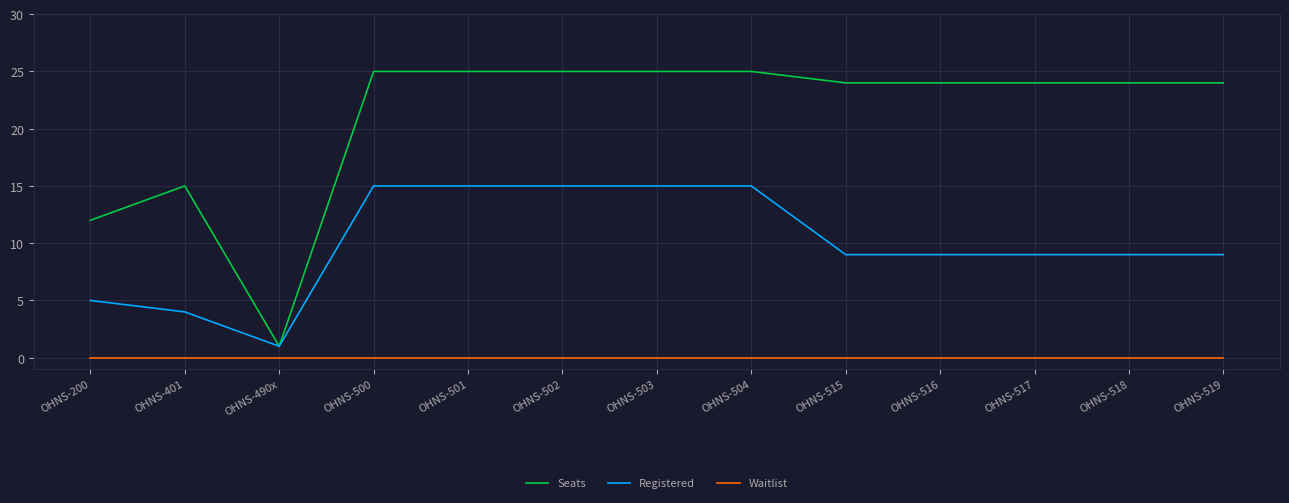

True or false: Seats and Waitlist intersect in this chart.

False